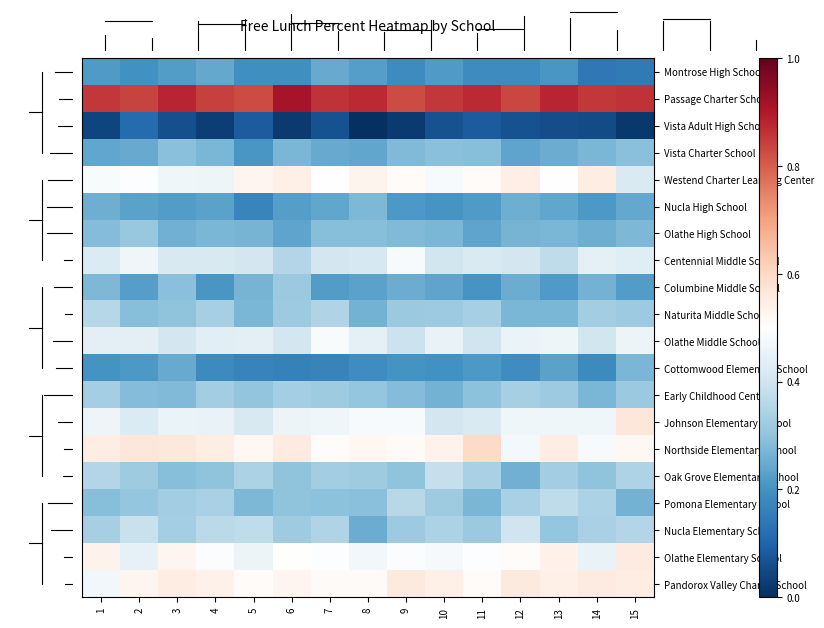

Between 2 and 14, which series saw the biggest shift?

Northside Elementary School